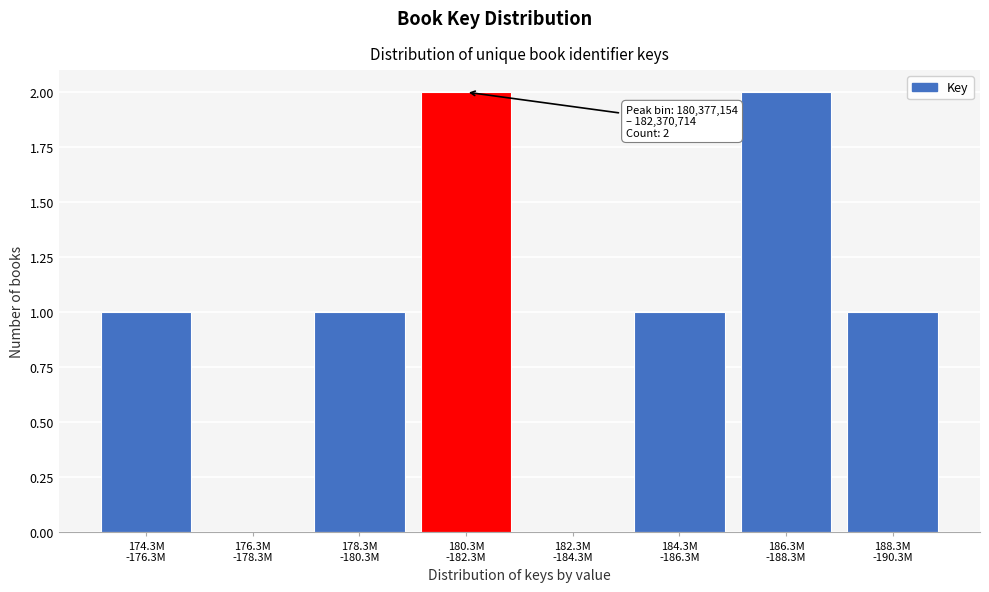

Count the number of data series in this chart.

1